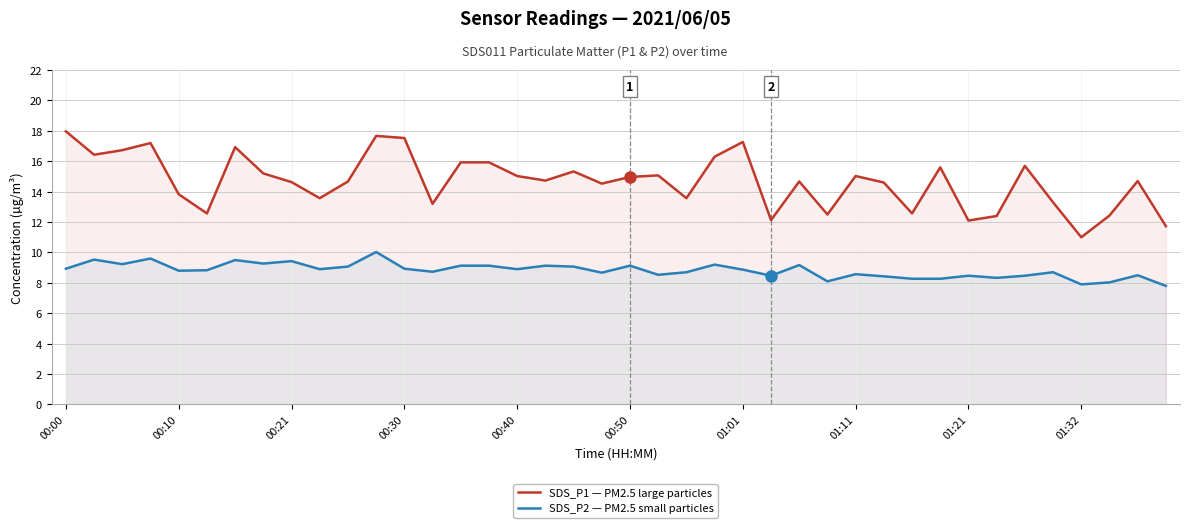

True or false: SDS_P1 — PM2.5 large particles and SDS_P2 — PM2.5 small particles intersect in this chart.

False